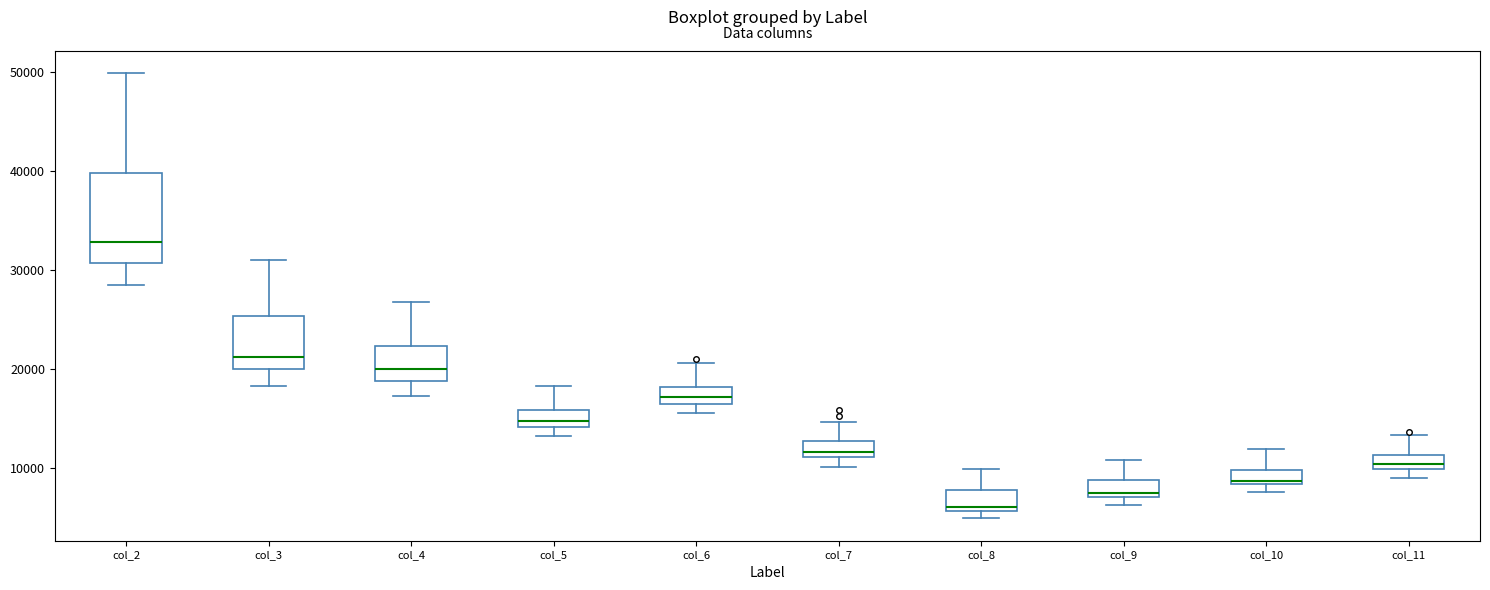

Comparing the boxes themselves (not the whiskers), which one is the tallest?

col_2